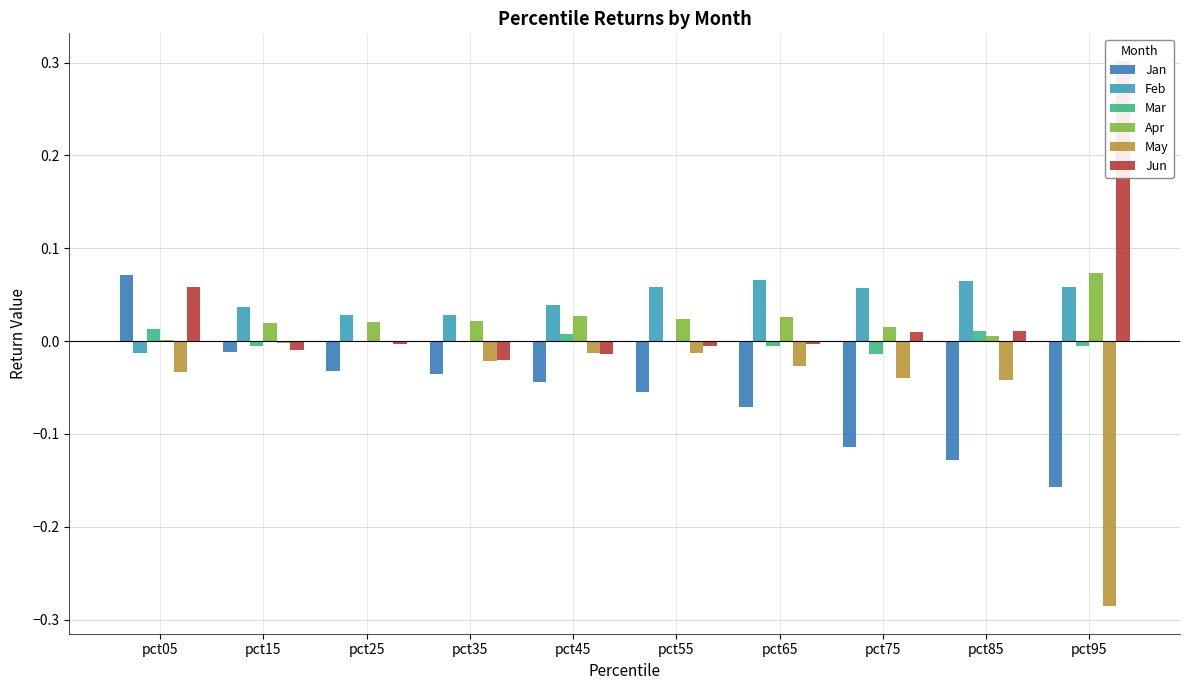

How many bars are there in total?

60